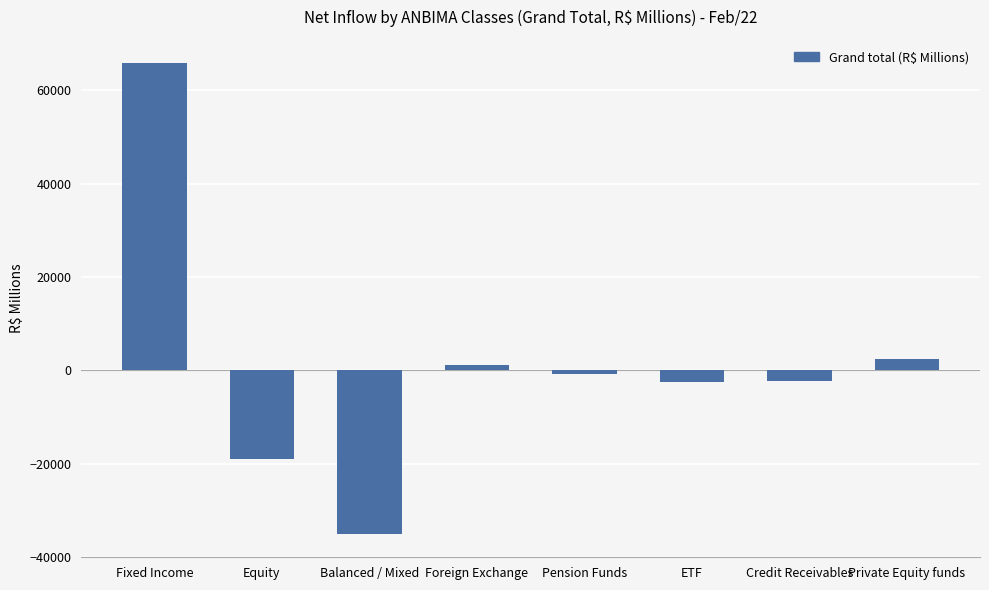

What is the maximum value shown in the chart?

65737.1